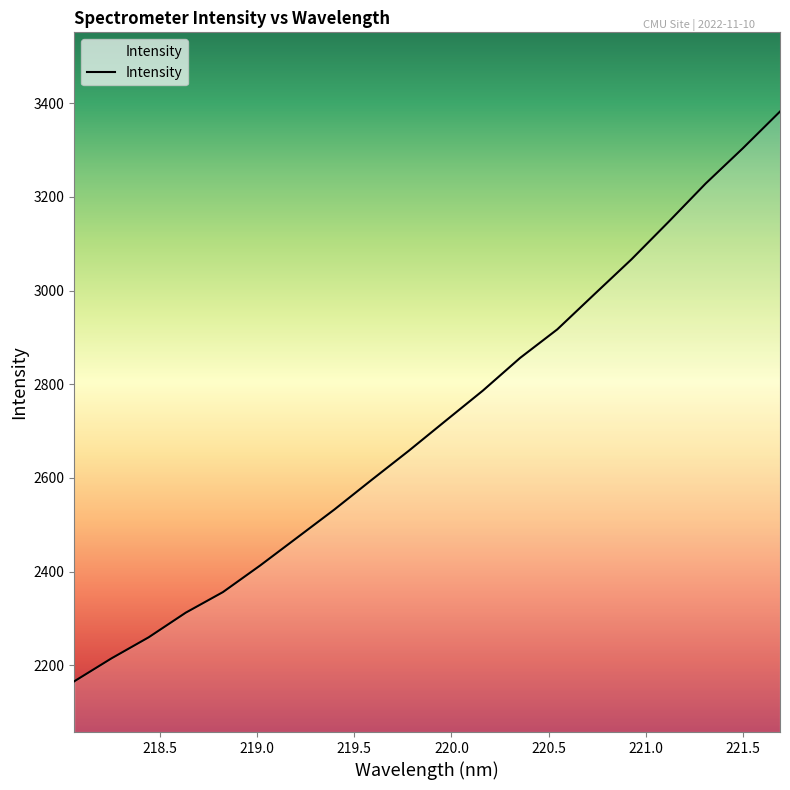

How many categories are shown in the chart?

20